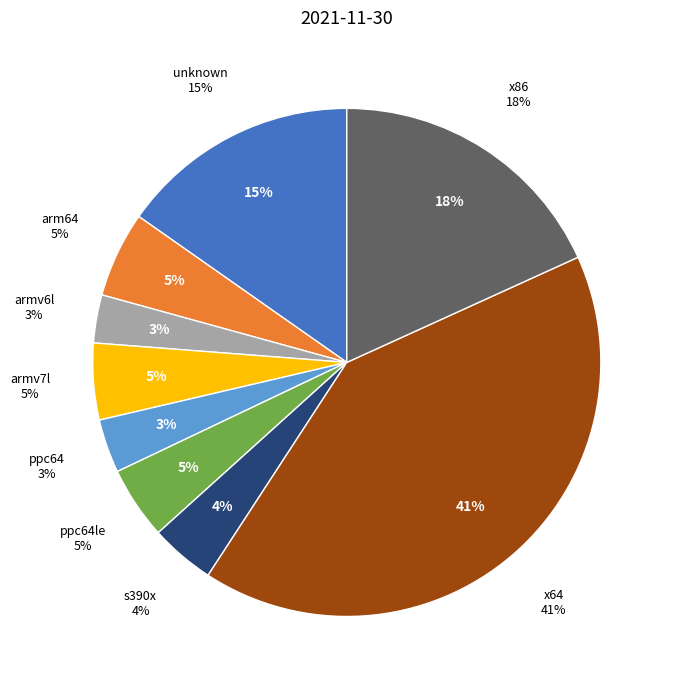

Which slice is the largest?

x64